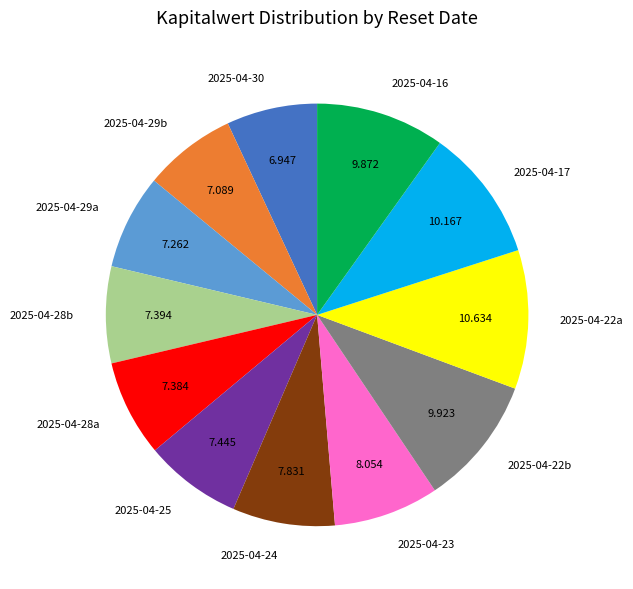

Is there a majority slice in this chart?

No